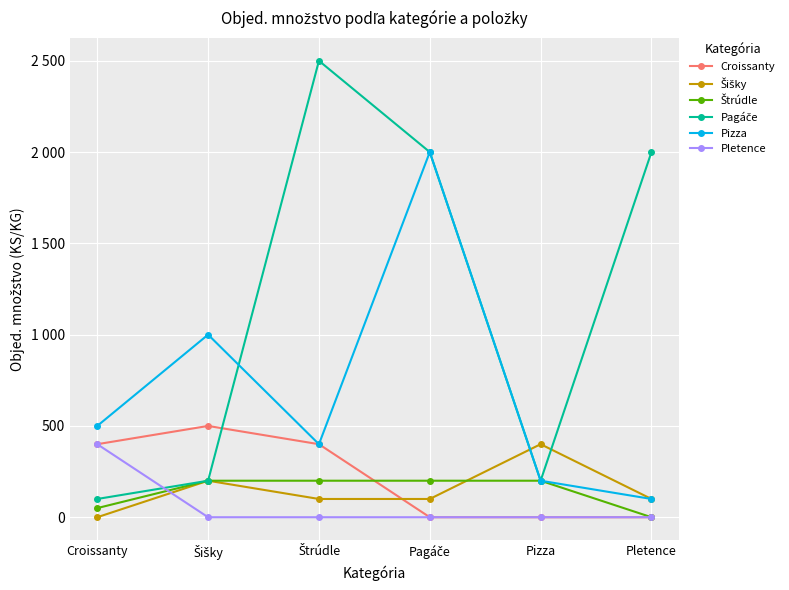

Does the chart have visible grid lines?

Yes